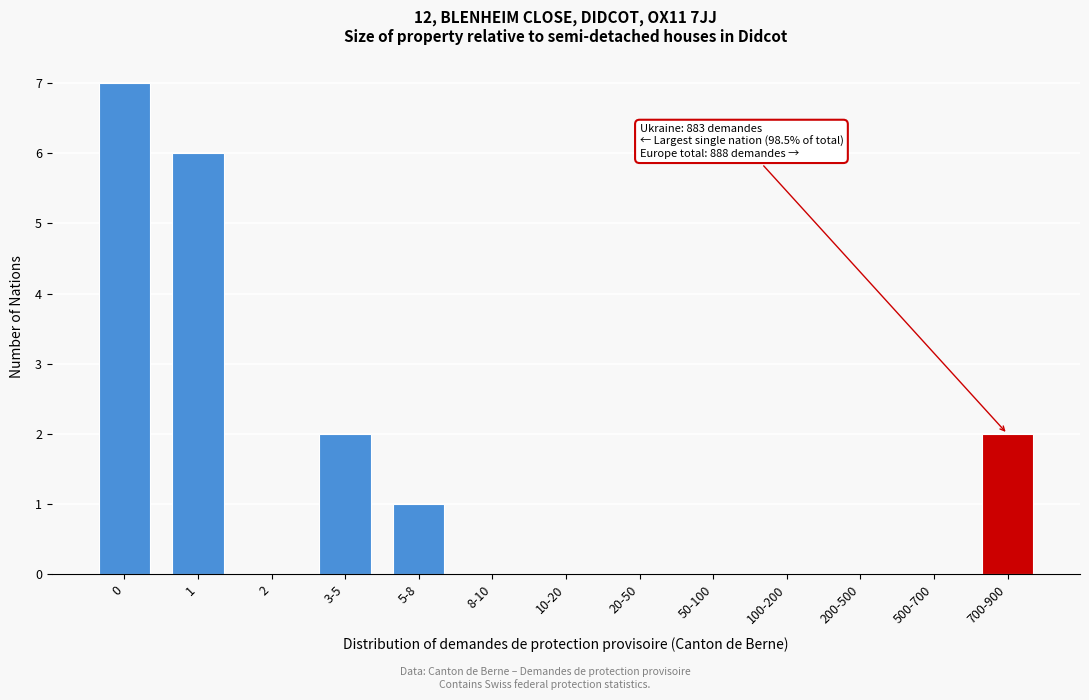

Reading left to right, transcribe all the data shown in this chart.

0=7	1=6	2=0	3-5=2	5-8=1	8-10=0	10-20=0	20-50=0	50-100=0	100-200=0	200-500=0	500-700=0	700-900=2